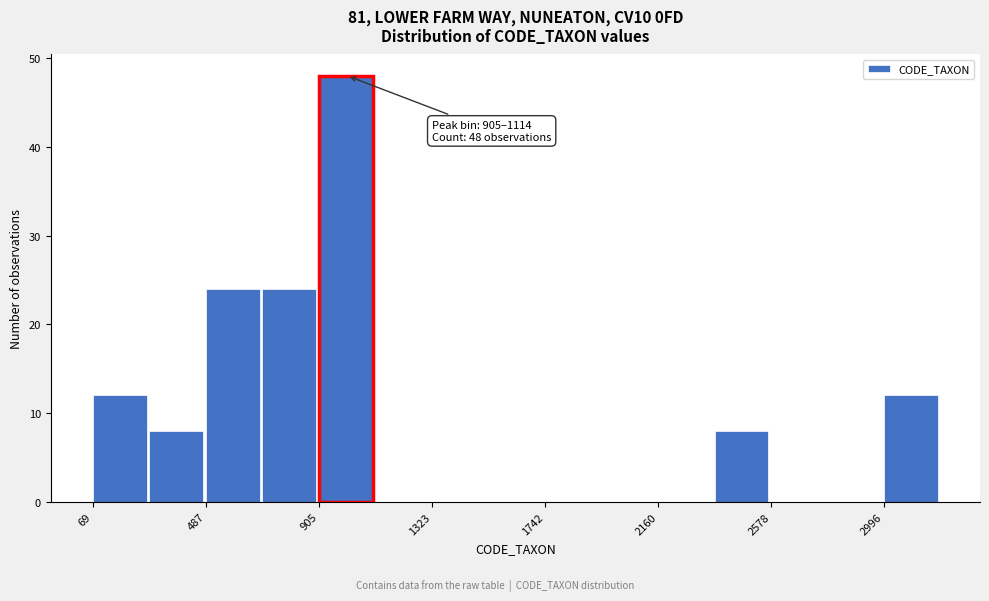

Over which range of the x-axis is the bar tallest?

900 to 1100